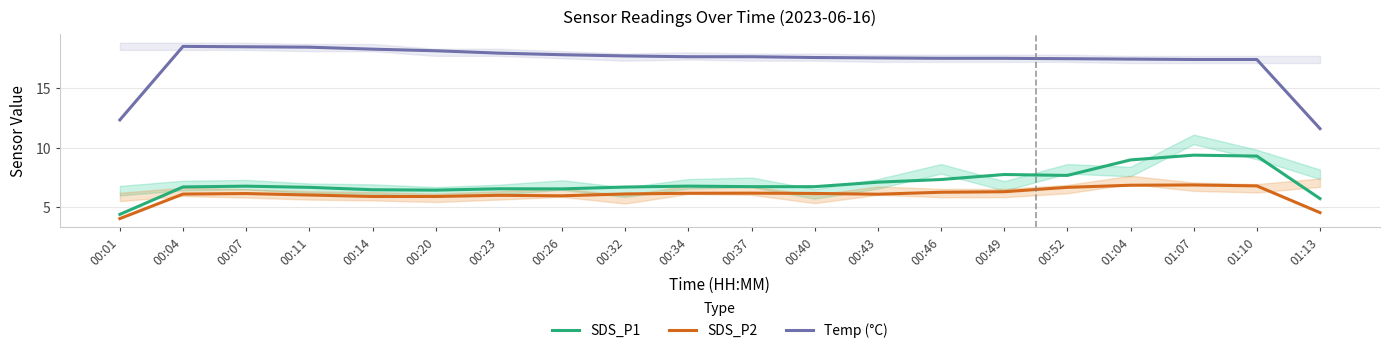

True or false: Temp (°C) and SDS_P2 cross at least once.

False